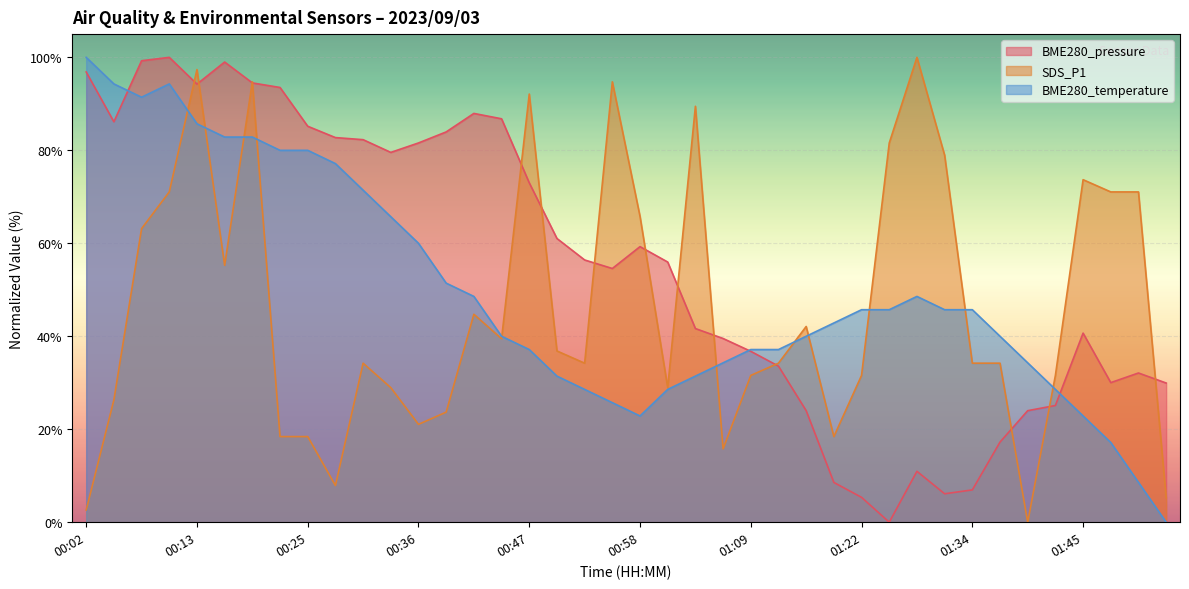

At how many categories does at least one series exceed 59?

27